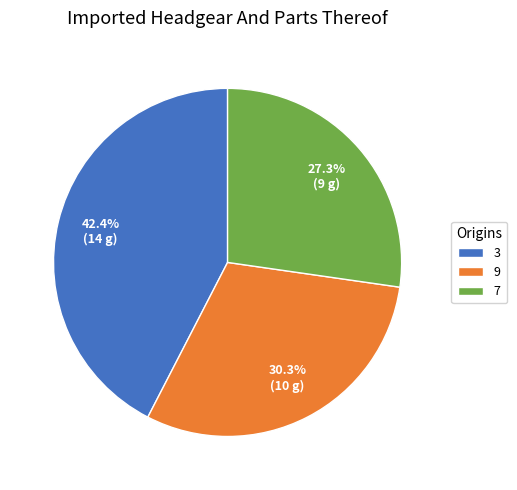

What is the total percentage of 9 and 3?

72.7%